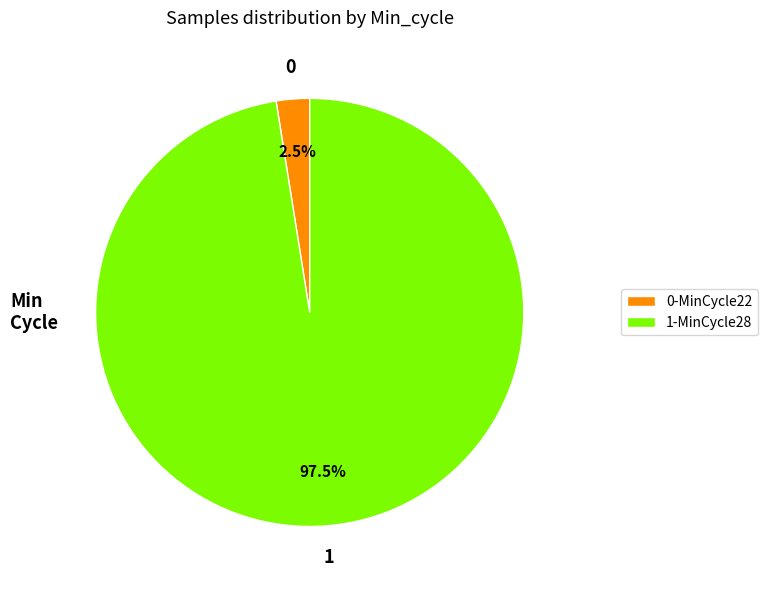

How many slices are in this pie chart?

2